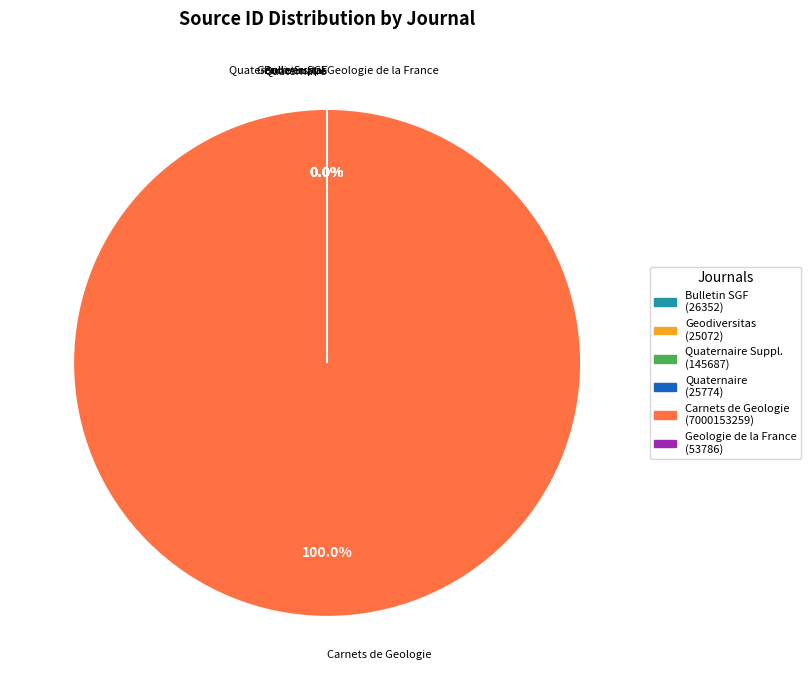

Which category has the biggest portion of the pie?

Carnets de Geologie